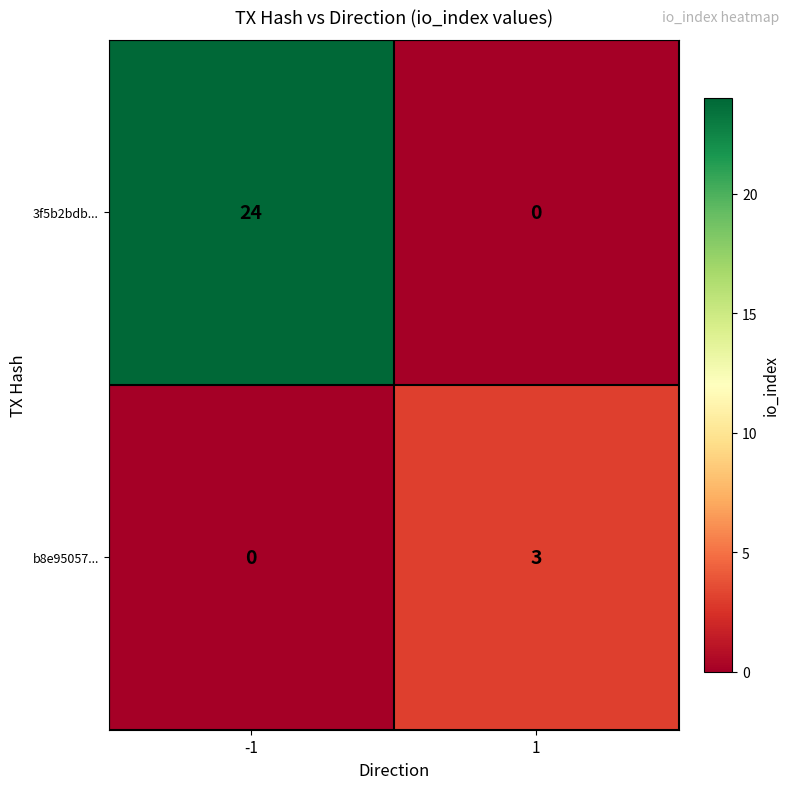

What is the difference between the highest and lowest values at 1?

3